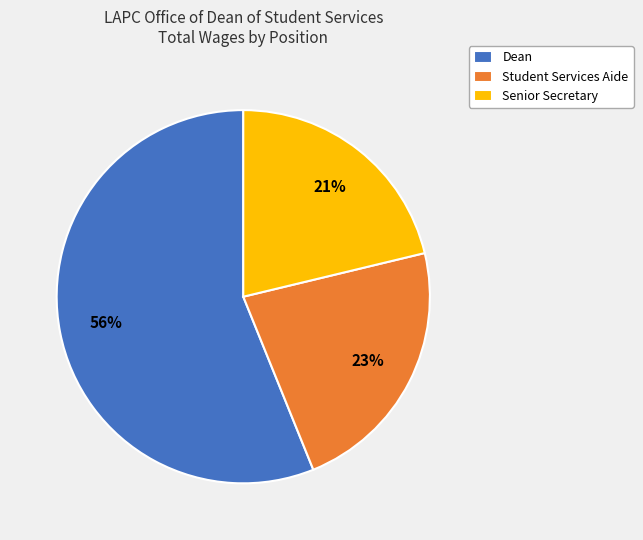

To the nearest percent, what is the difference between the largest and smallest slice percentages?

35%